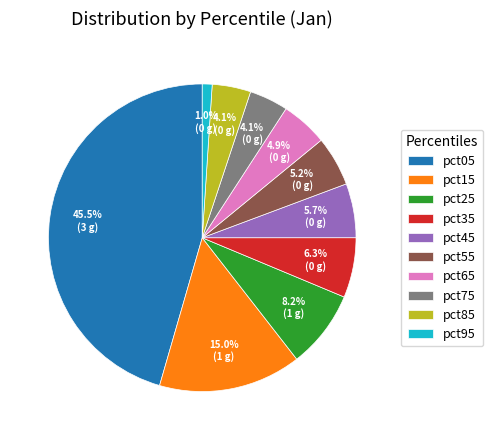

Is there a majority slice in this chart?

No